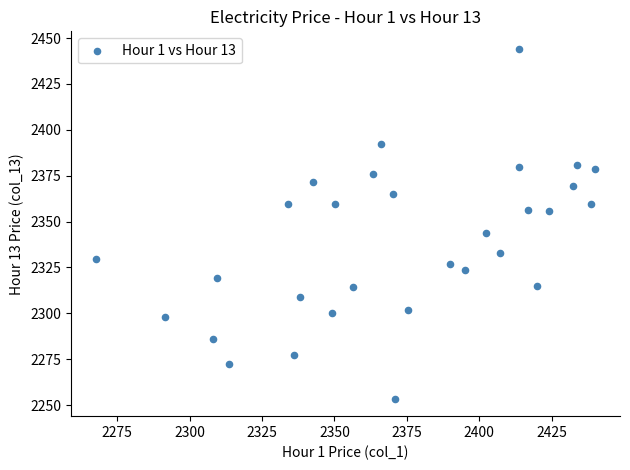

What is the range of X values (max minus min)?

172.3